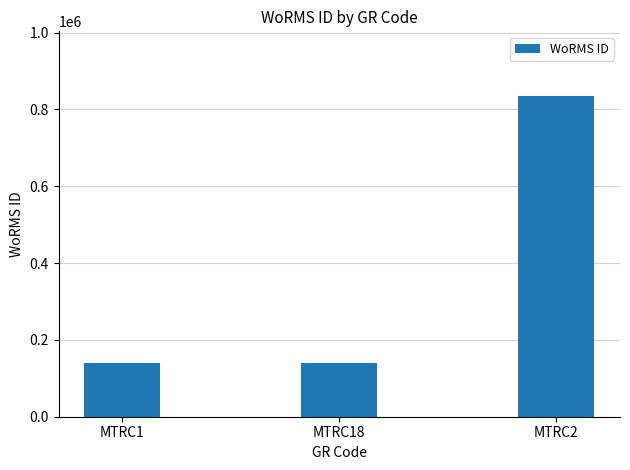

Is it true that the value at MTRC2 is 235954?

False